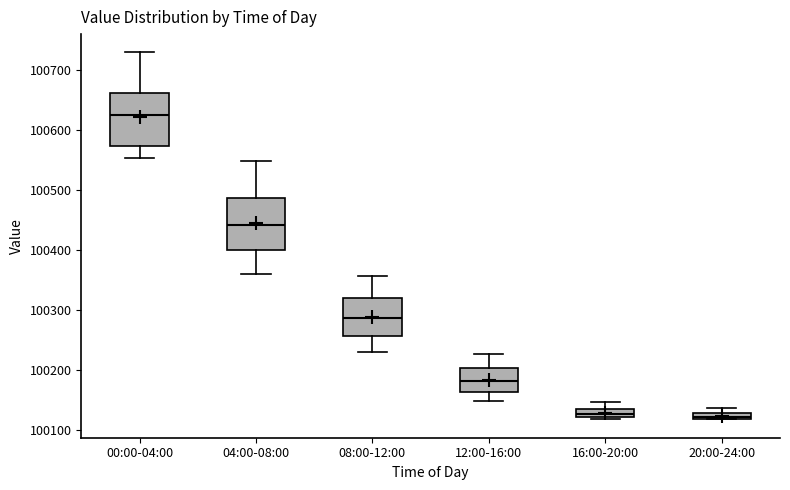

Where is the lower edge of the box for 20:00-24:00 on the y-axis? The values are not printed on the chart, so give them approximately, as read against the axis.

100120